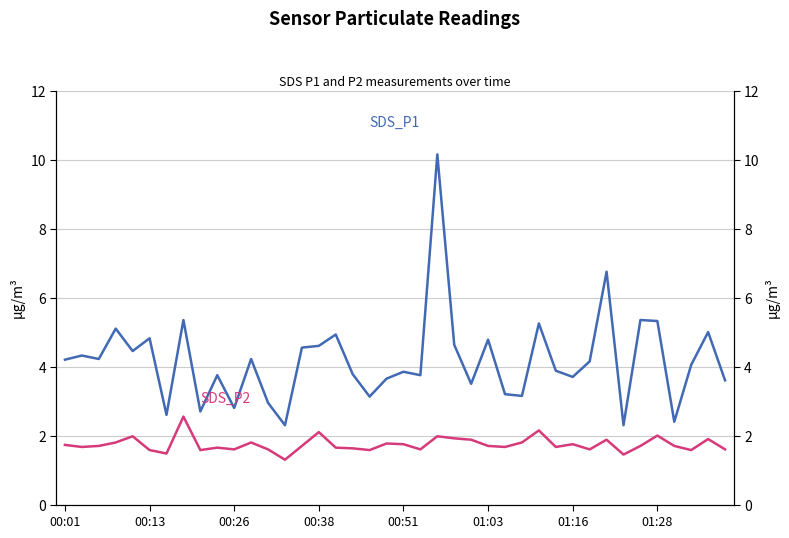

What is the difference between the second highest and minimum values in the SDS_P1 series?

4.5